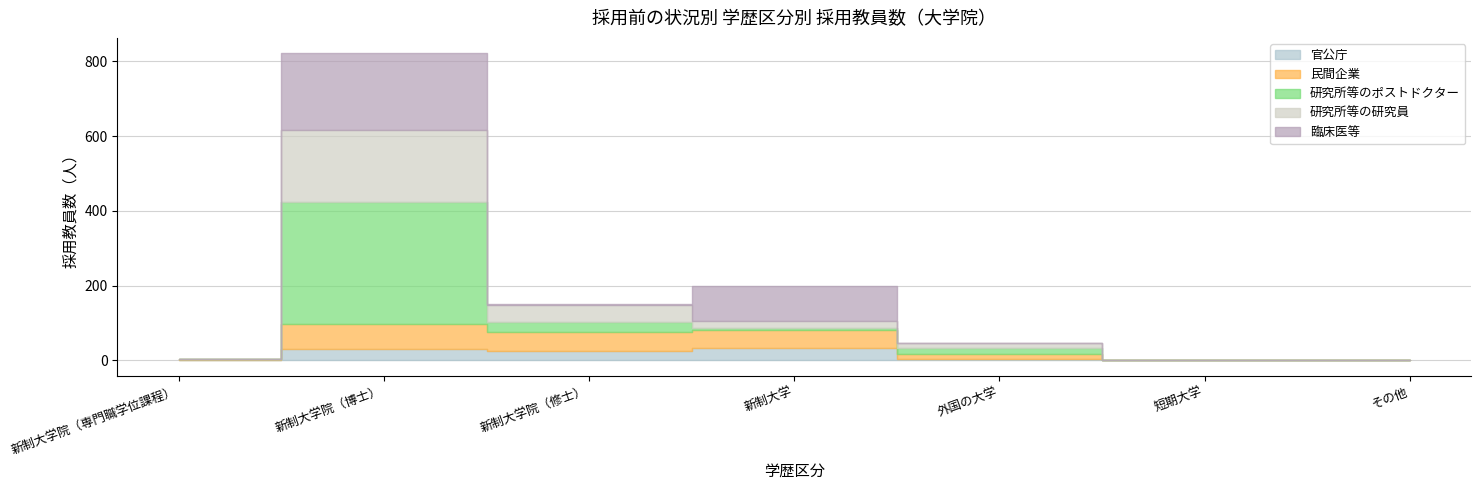

Where do 民間企業 and 研究所等の研究員 first cross each other?

新制大学院（専門職学位課程） and 新制大学院（博士）